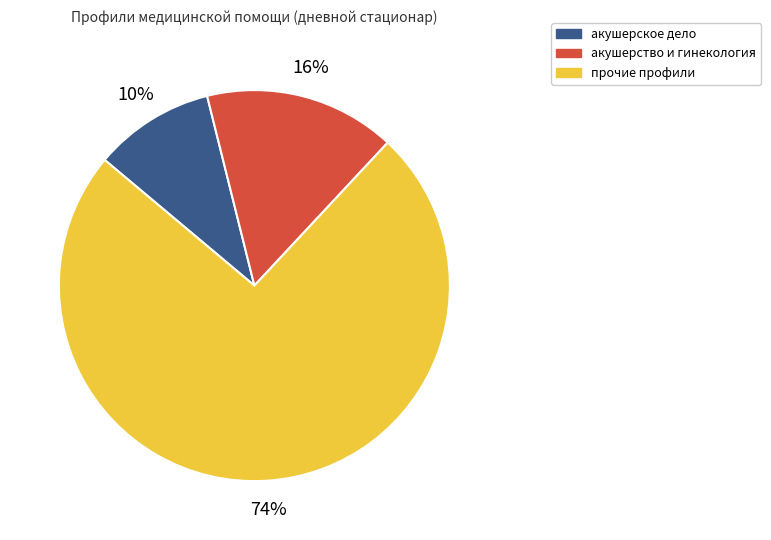

To the nearest percent, what is the average slice percentage?

33%